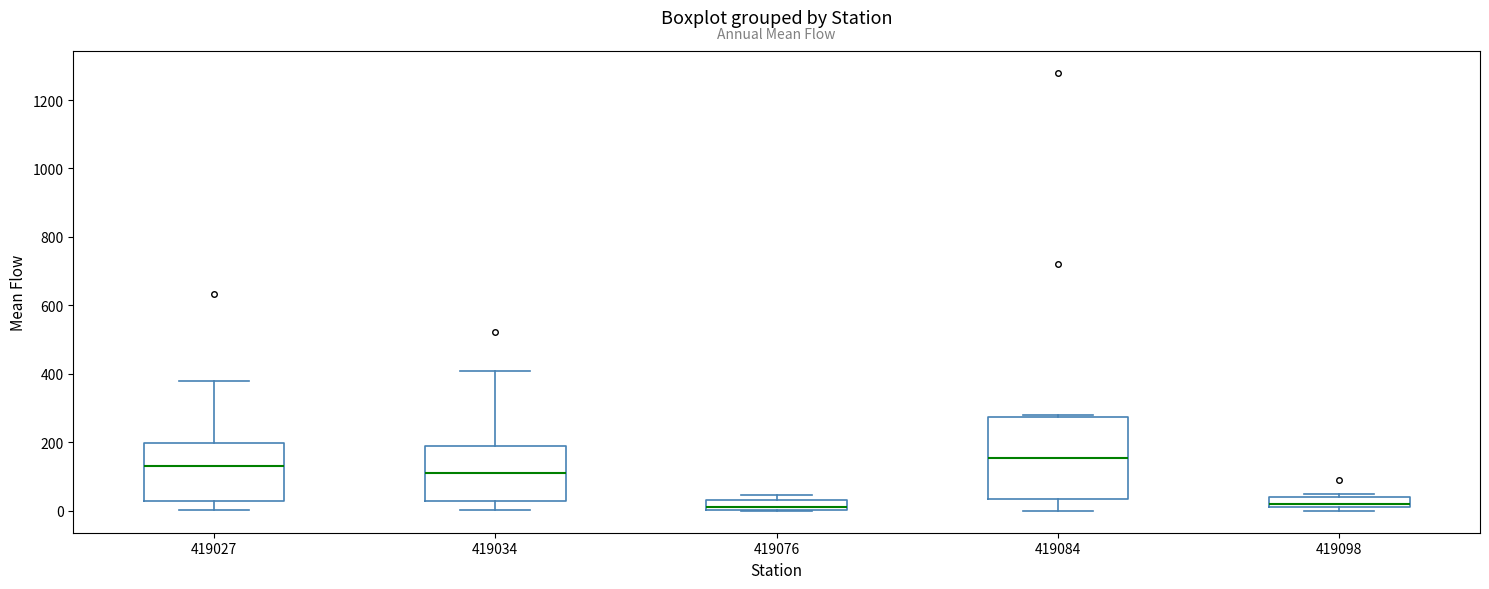

Comparing the boxes themselves (not the whiskers), which one is the tallest?

419084